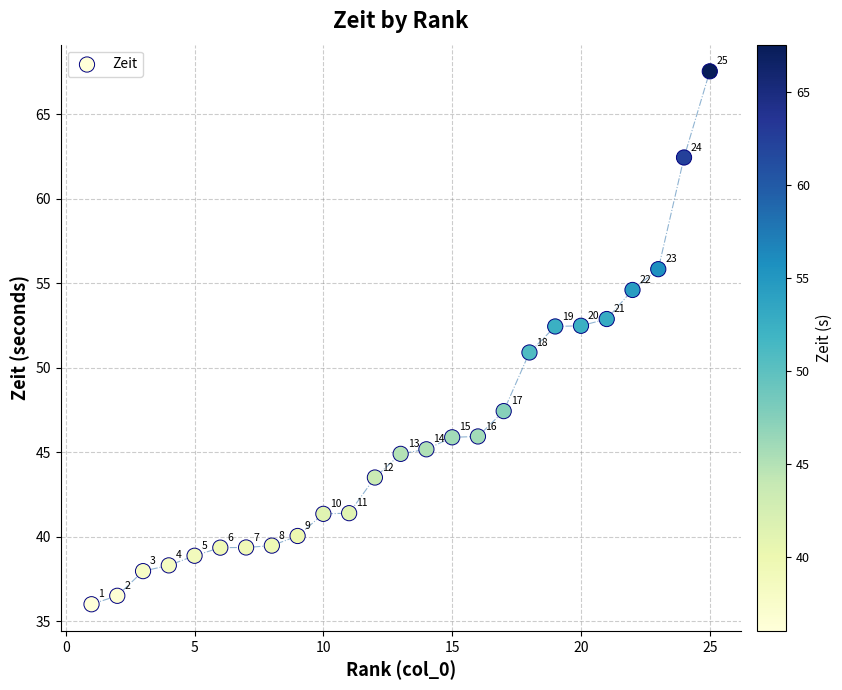

What Y value in the scatter plot is closest to 51?

50.9